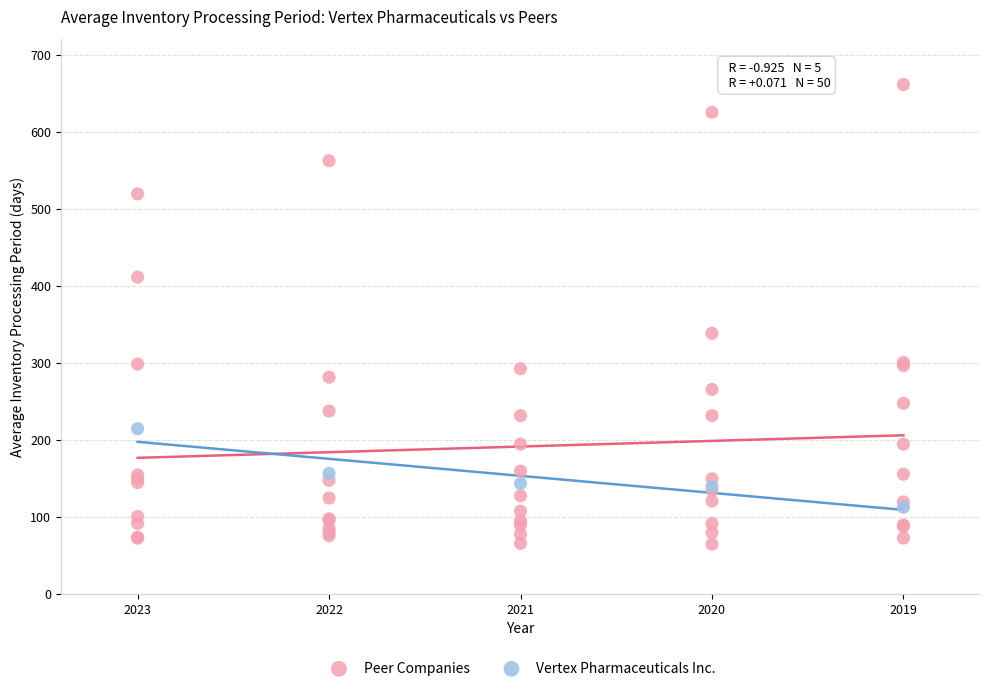

Which series has the widest spread of Y values?

Peer Companies